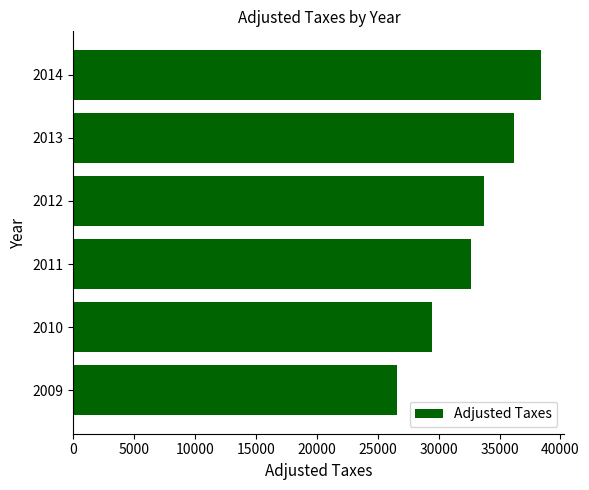

What value does the data have at 2012?

33700.5